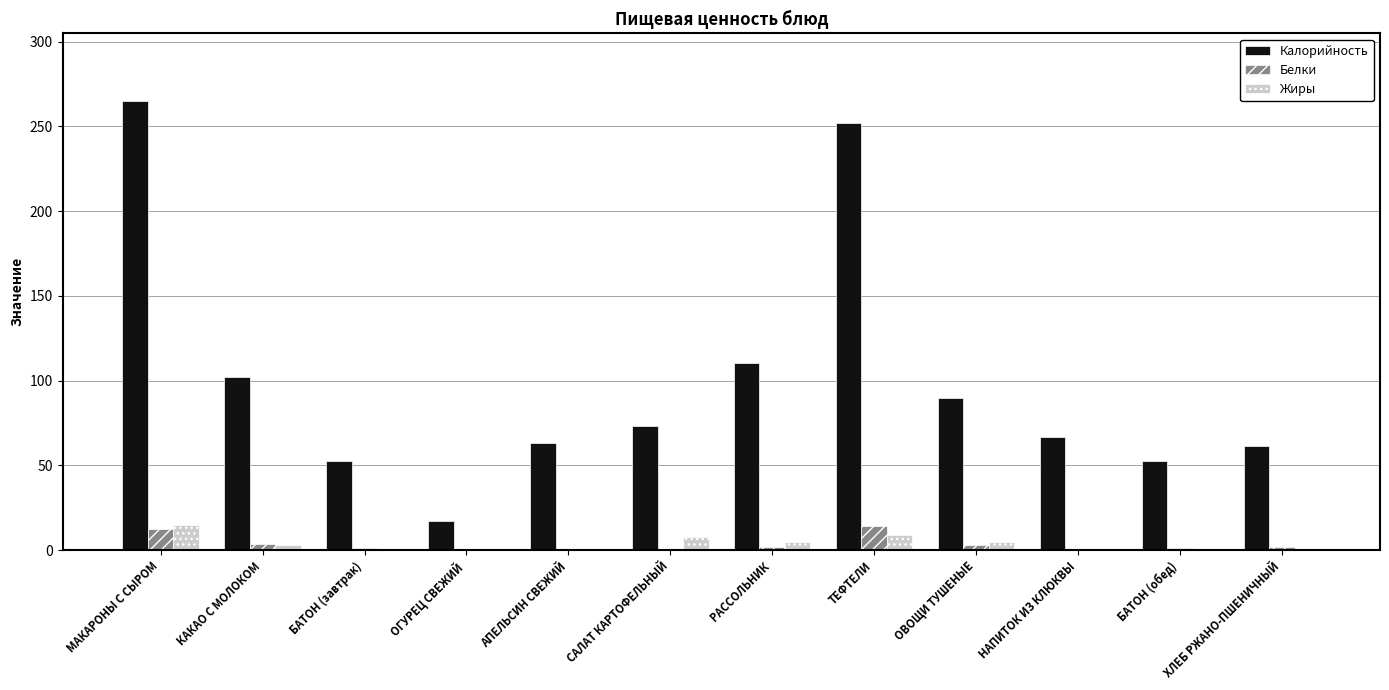

Which category has the highest value in the Калорийность series?

МАКАРОНЫ С СЫРОМ